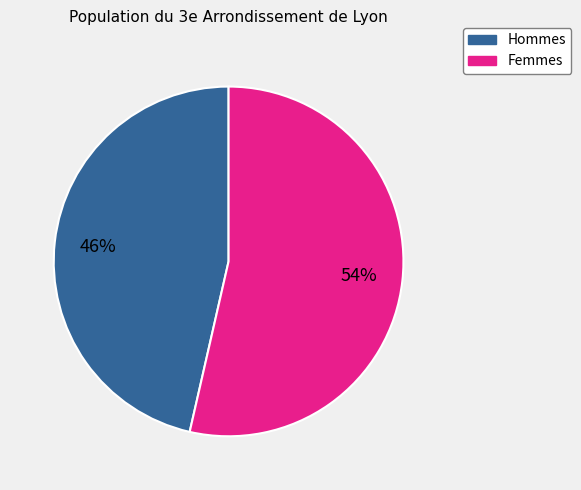

To the nearest percent, what is the average slice percentage?

50%